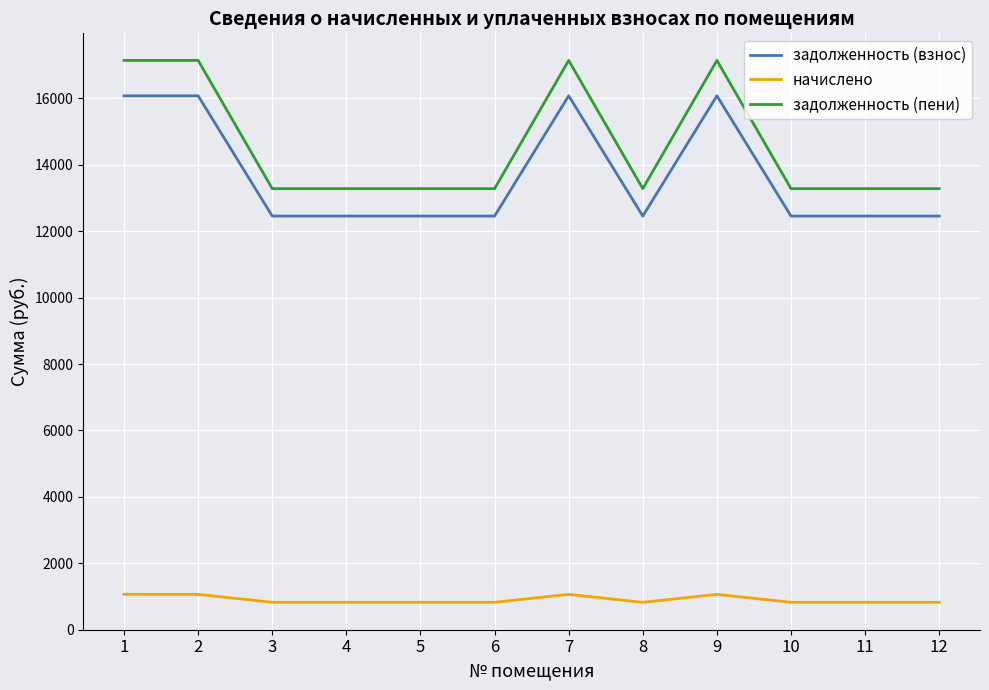

Which series has the largest range (max minus min)?

задолженность (пени)